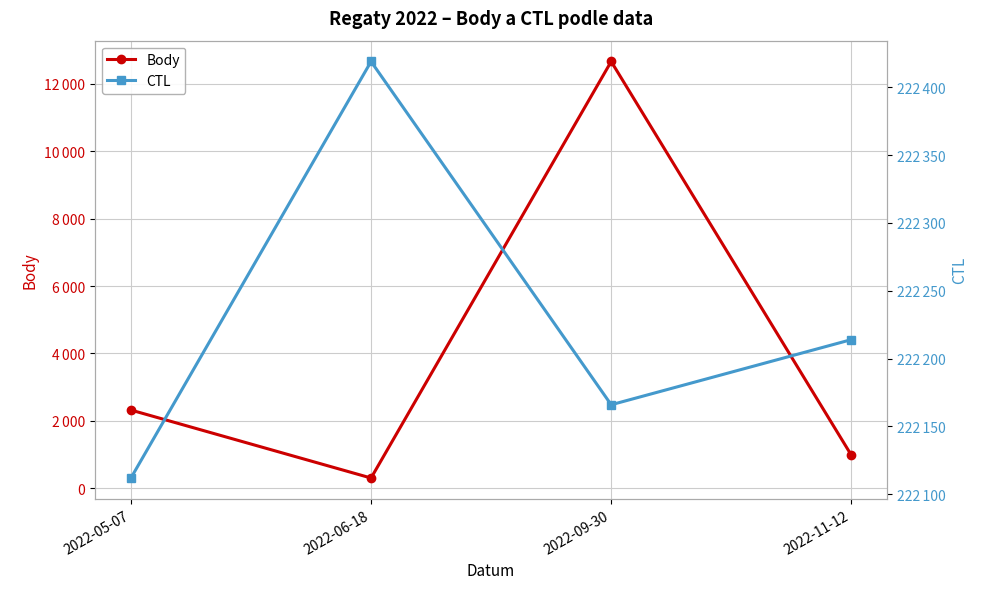

Where does the Body series first go above 2320?

2022-09-30